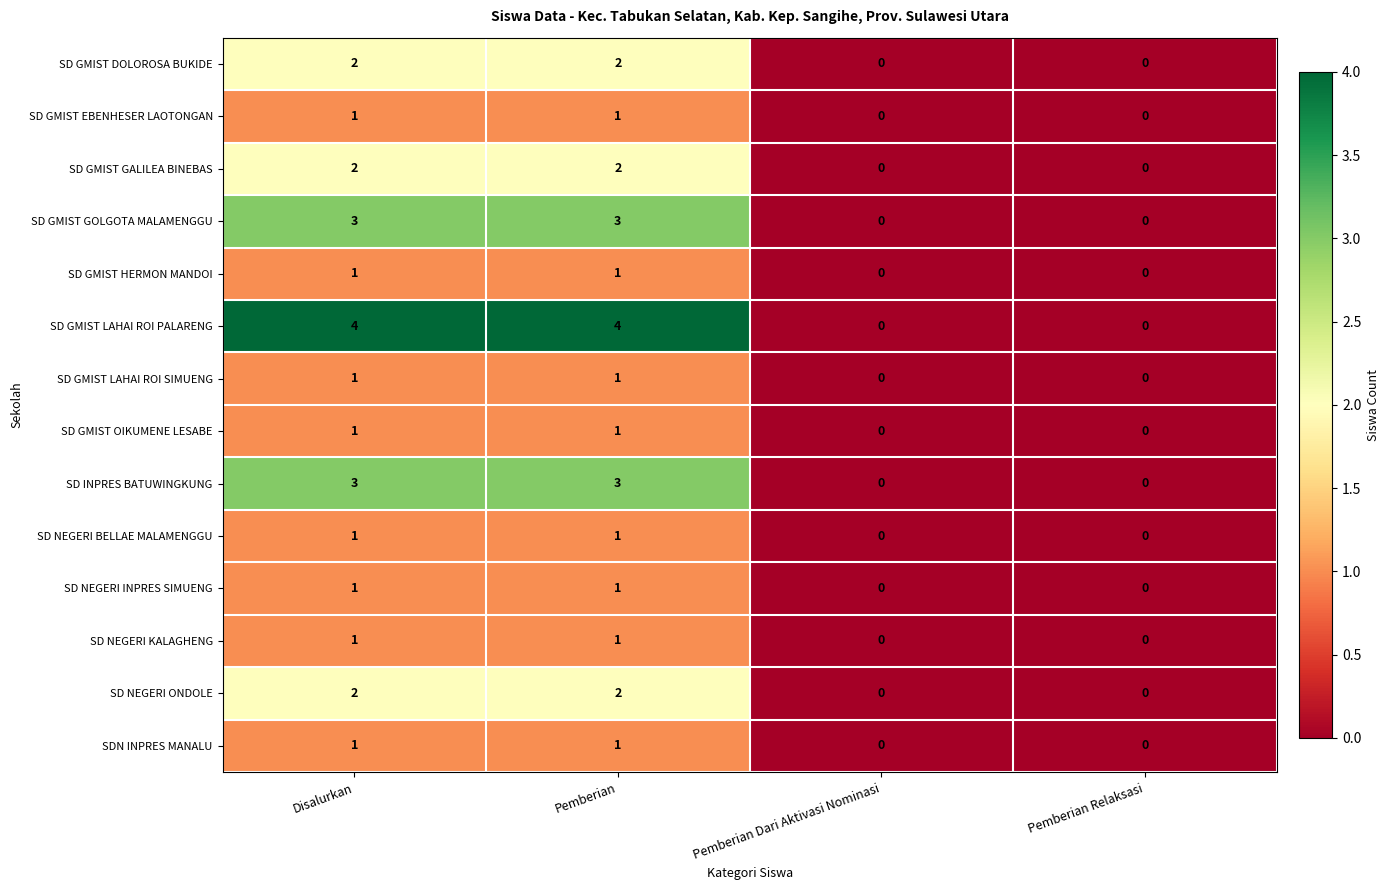

Which series has the largest total across all categories?

SD GMIST LAHAI ROI PALARENG